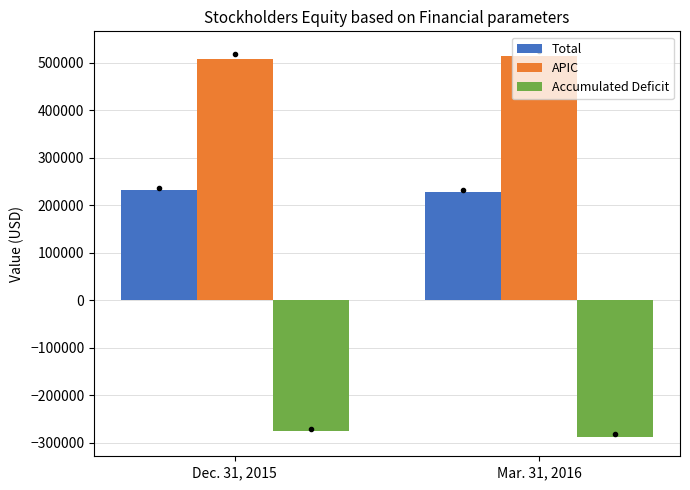

What is the sum of all APIC values?

1023803